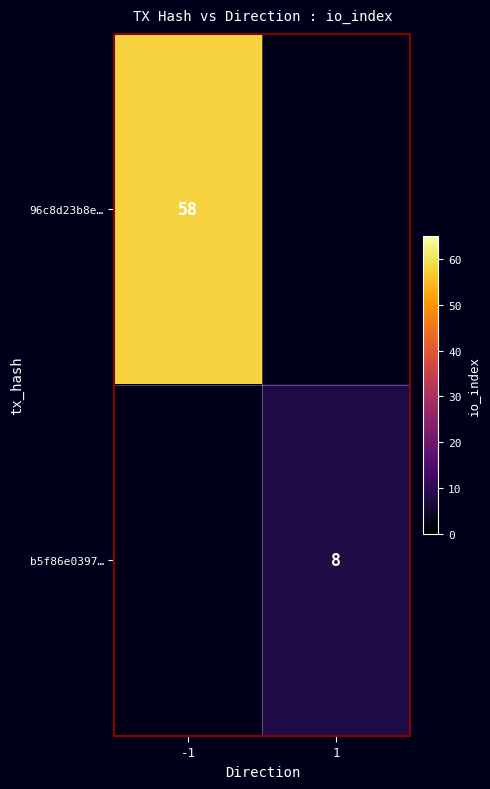

Which has a higher value, -1 or 1?

1